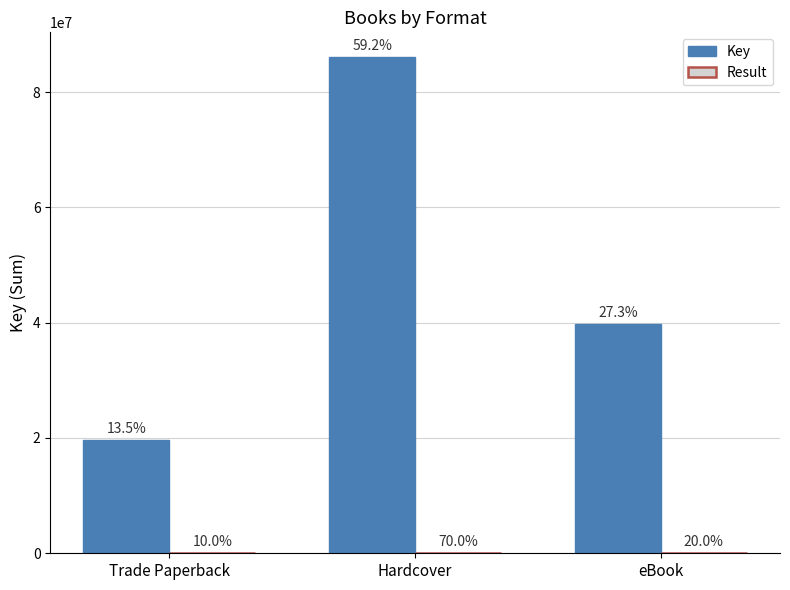

Which category has the highest value across all series?

Hardcover